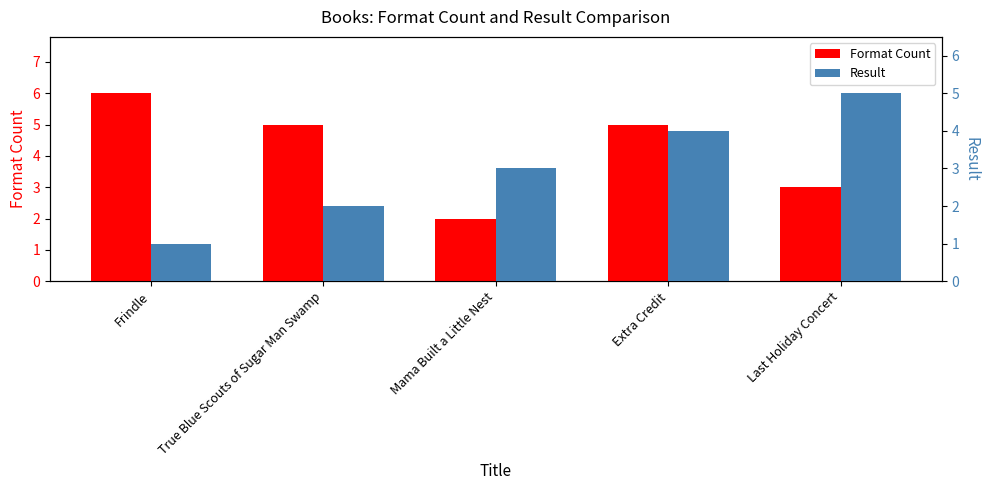

Between True Blue Scouts of Sugar Man Swamp and Extra Credit, which series saw the biggest shift?

Result